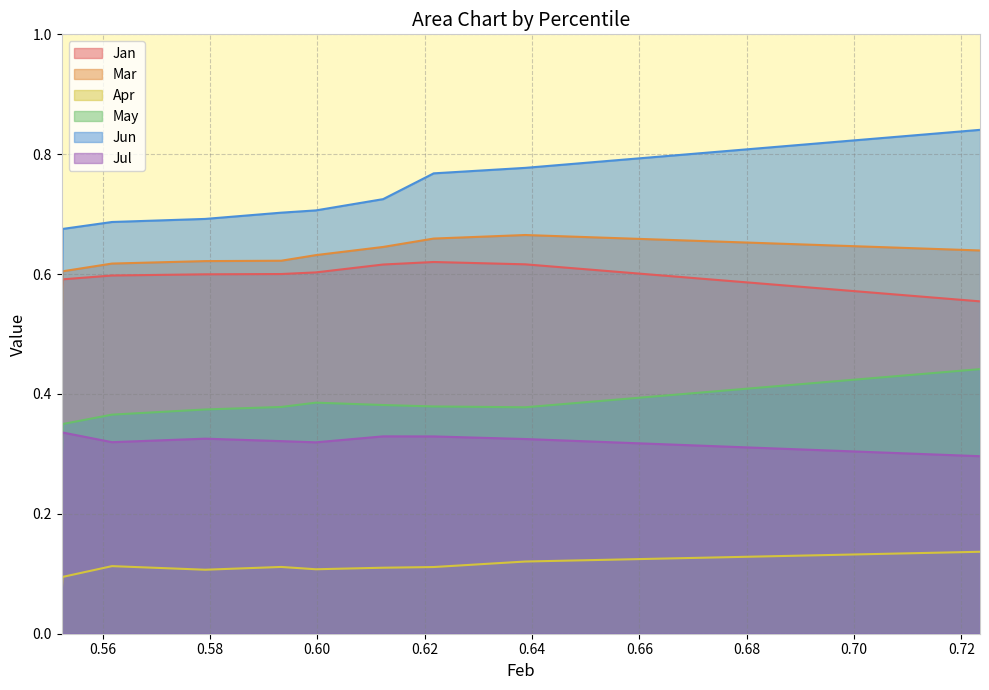

Which category has the lowest value across all series?

pct05